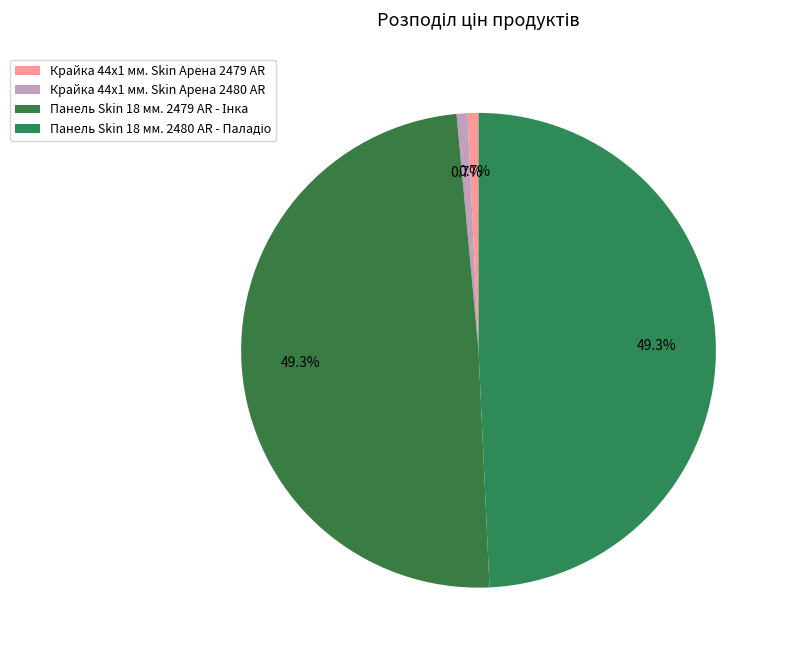

To the nearest percent, what is the difference between the Крайка 44x1 мм. Skin Арена 2480 AR and Панель Skin 18 мм. 2480 AR - Паладіо slice percentages?

49%